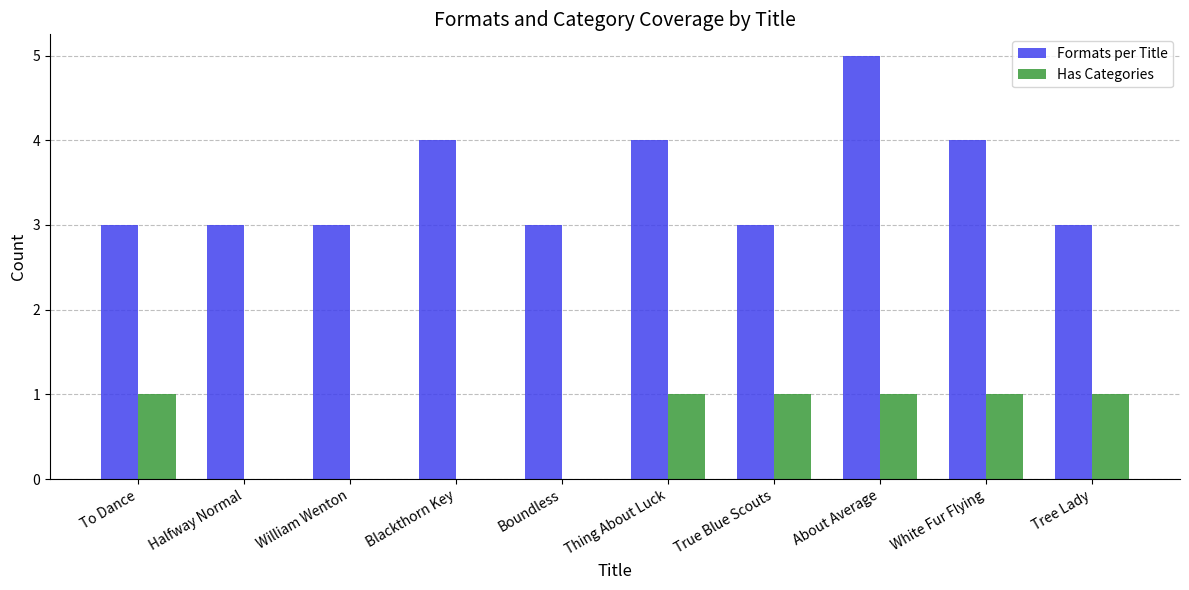

How many groups of bars are there?

10